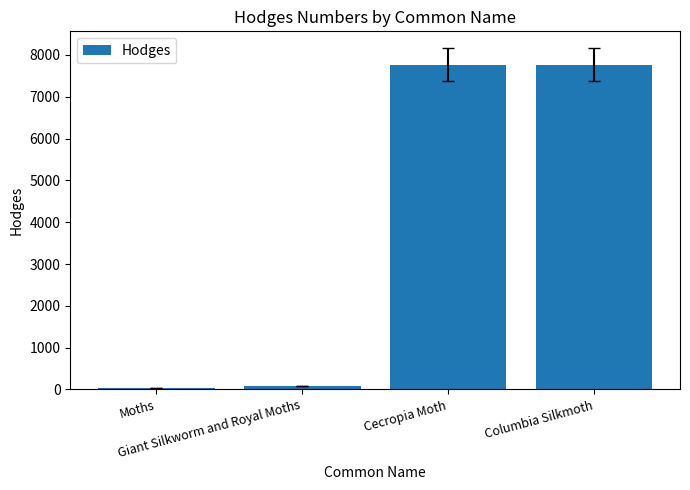

What is the minimum value shown in the chart?

29.0